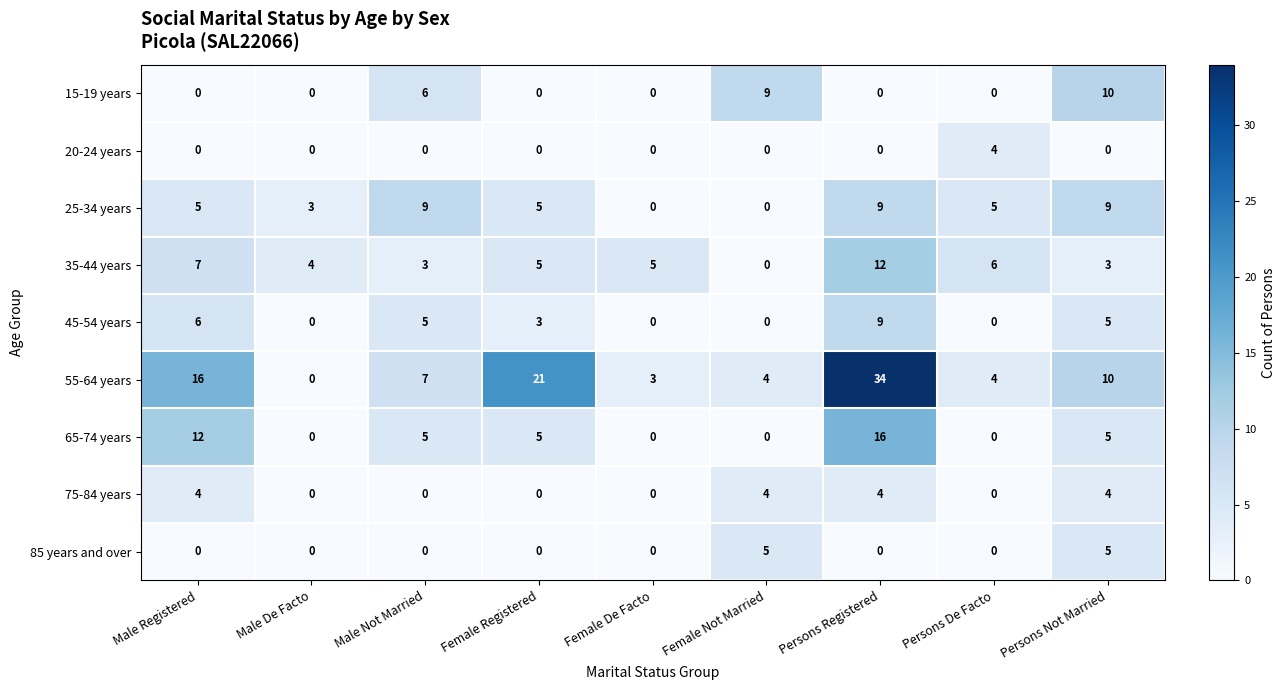

What is the difference between the maximum and minimum values in the 75-84 years series?

4